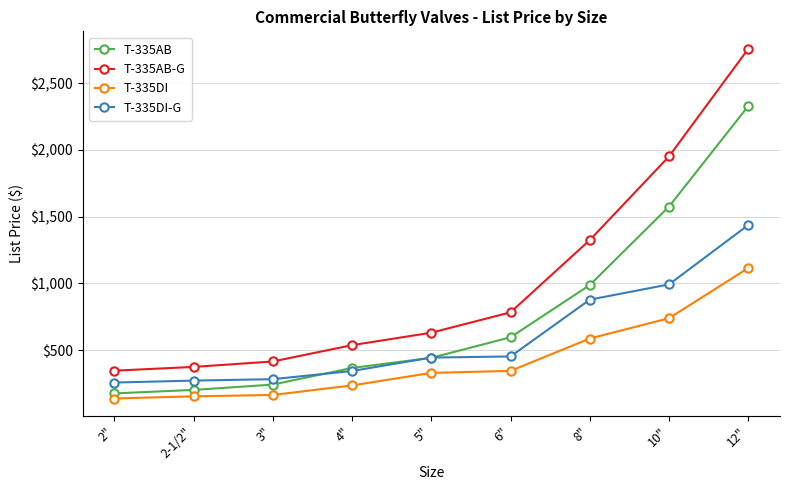

Rank the categories by T-335AB-G value from highest to lowest.

12", 10", 8", 6", 5", 4", 3", 2-1/2", 2"